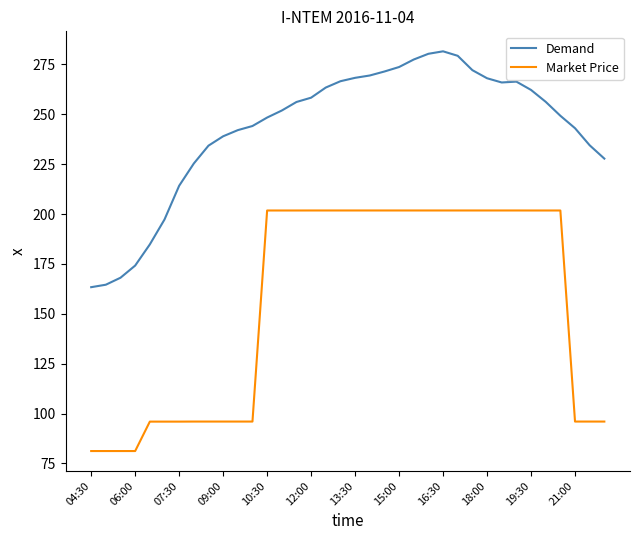

What is the minimum value shown in the chart?

81.2